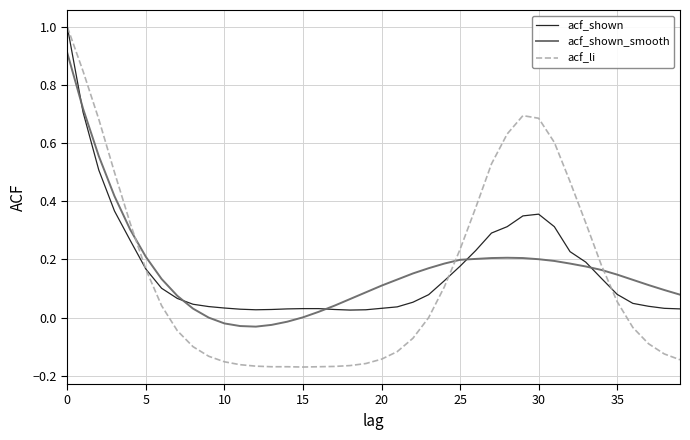

What is the highest value of the acf_shown_smooth series?

0.9